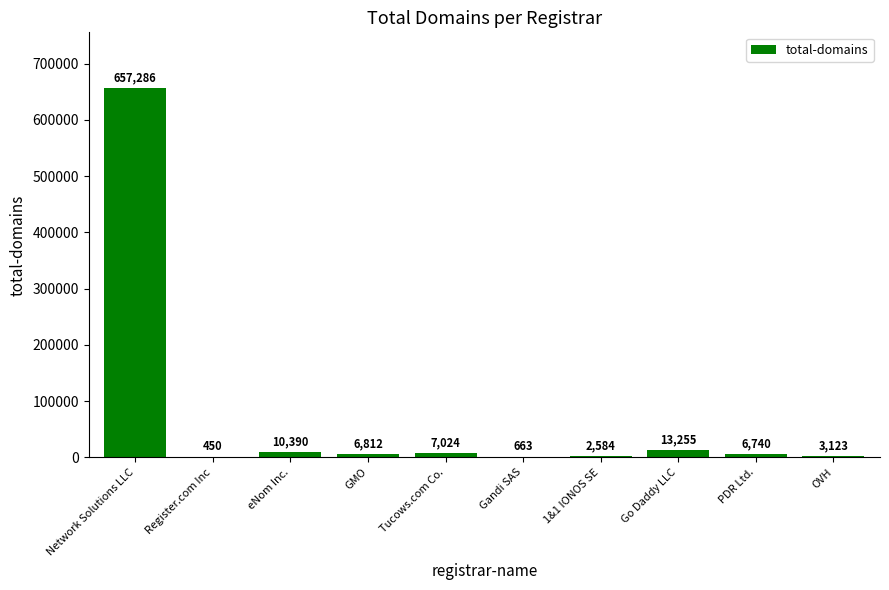

What is the ratio of the value at GMO to the value at Gandi SAS?

10.3